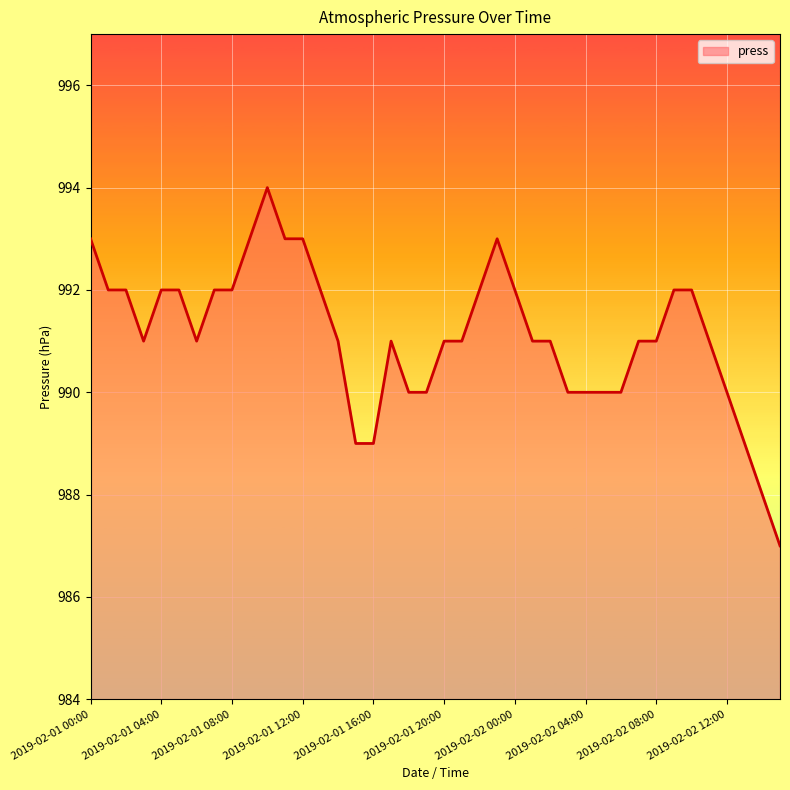

Does the chart display data point markers on the line(s)?

No